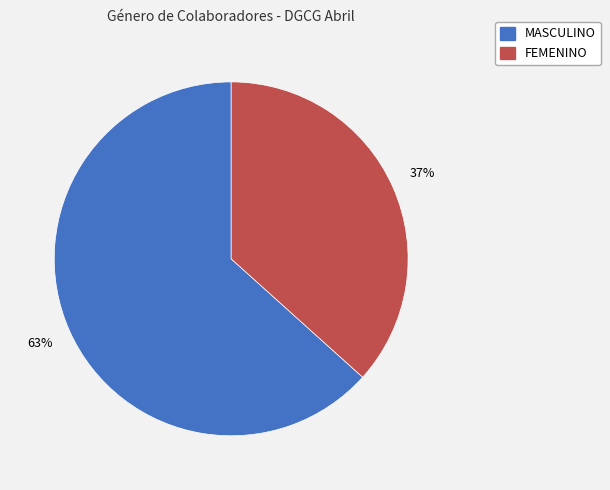

Does FEMENINO account for over 50% of the chart?

No